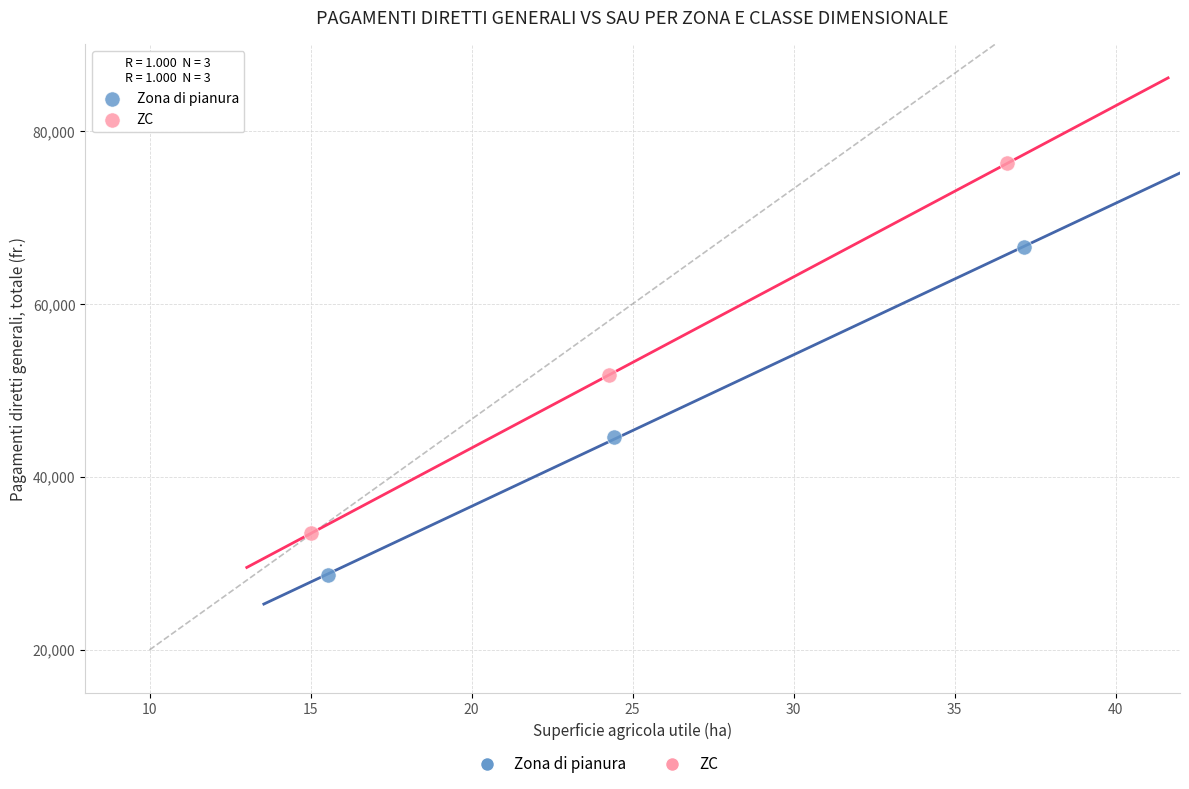

Which series contains the lowest Y value?

Zona di pianura